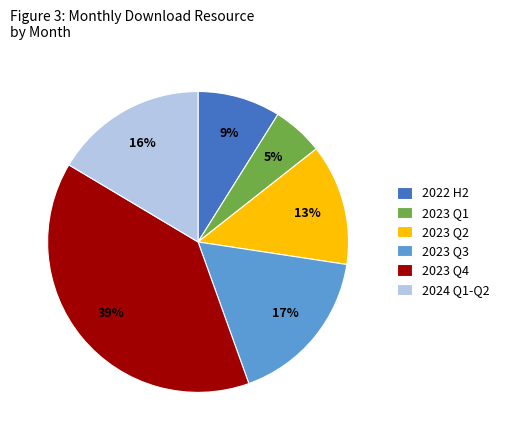

Which has a higher value, 2023 Q3 or 2023 Q1?

2023 Q3